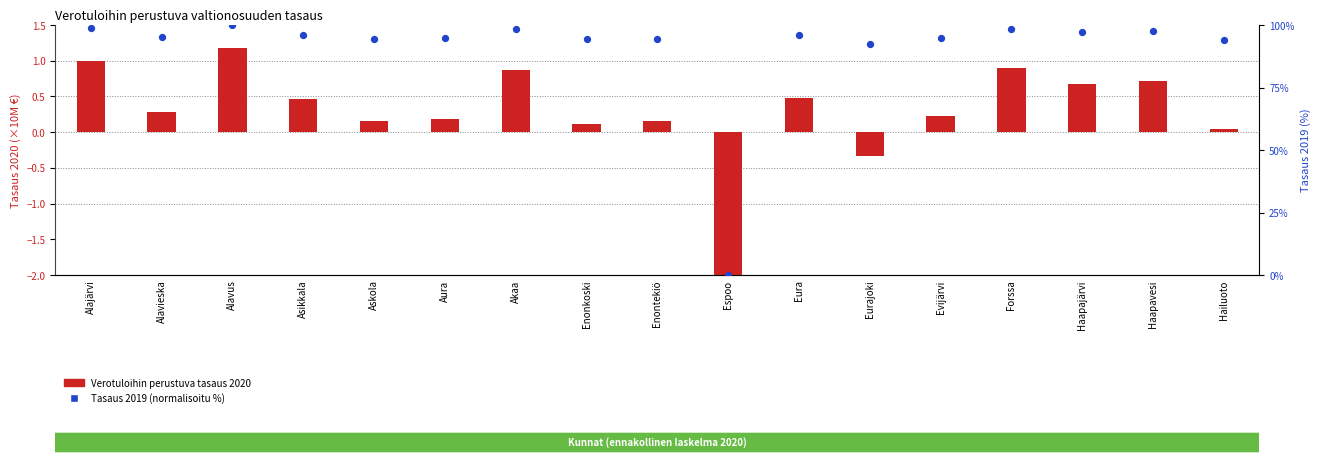

At which category is the sum across all series the highest?

Alavus